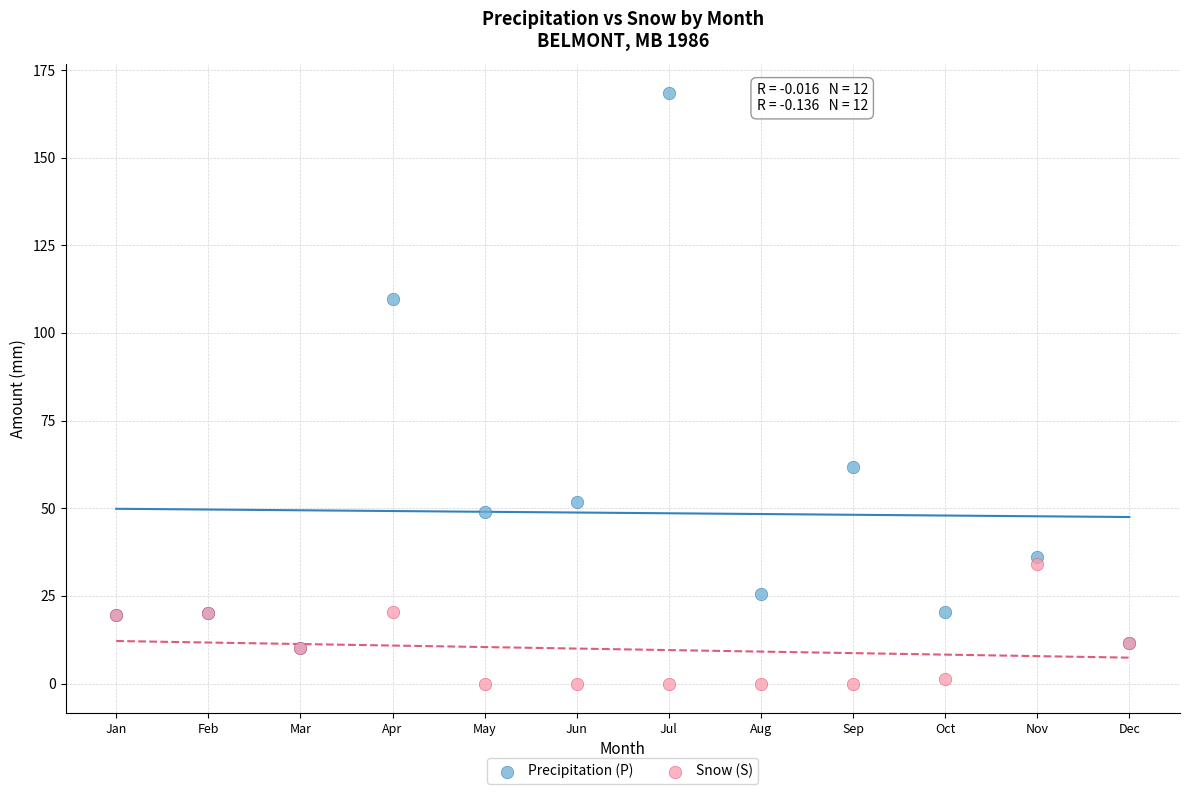

Which series contains the lowest Y value?

Snow (S)